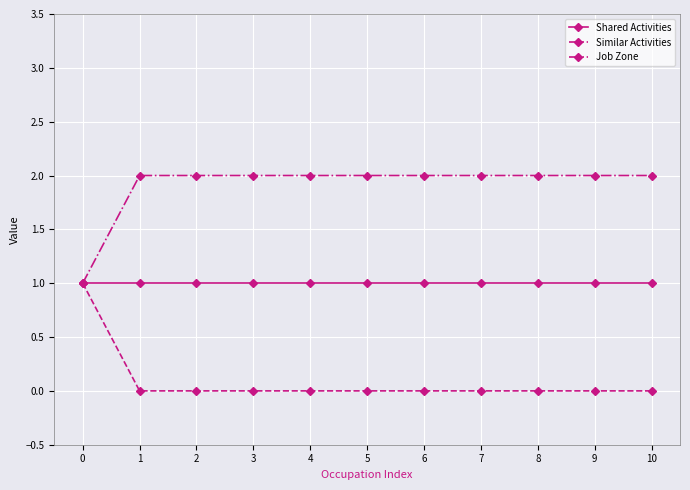

How many data points does each series have?

11